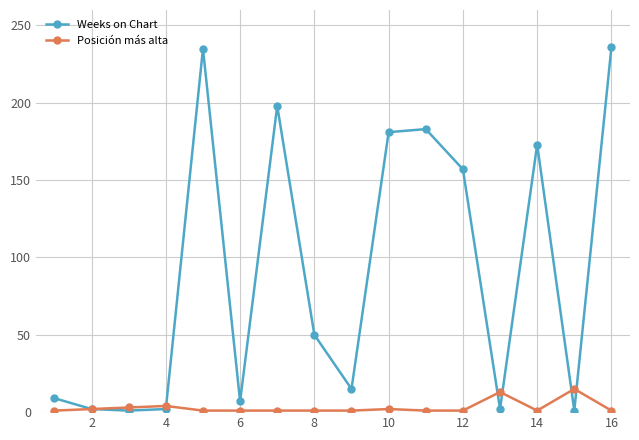

How many categories are shown in the chart?

16